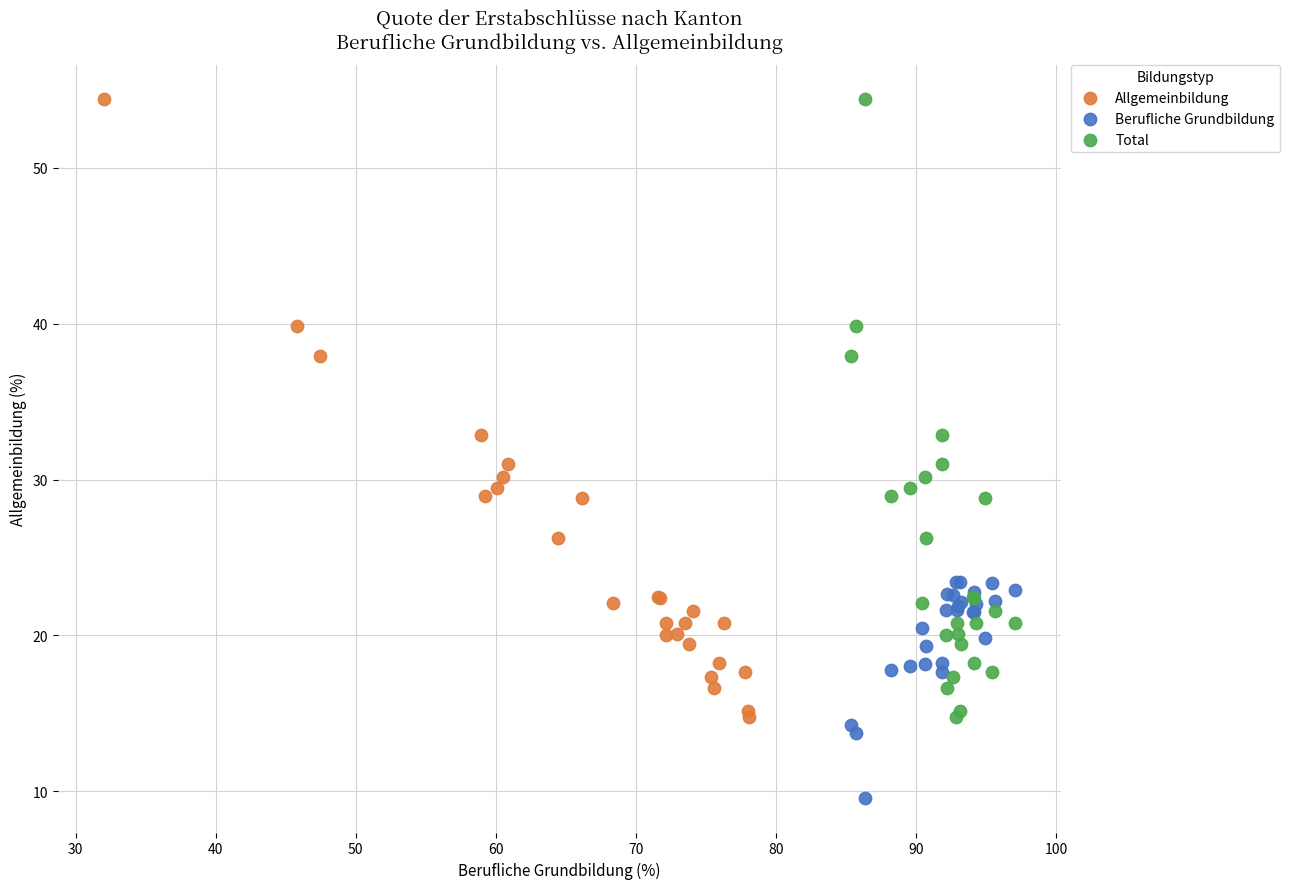

Which series reaches the minimum Y coordinate?

Berufliche Grundbildung